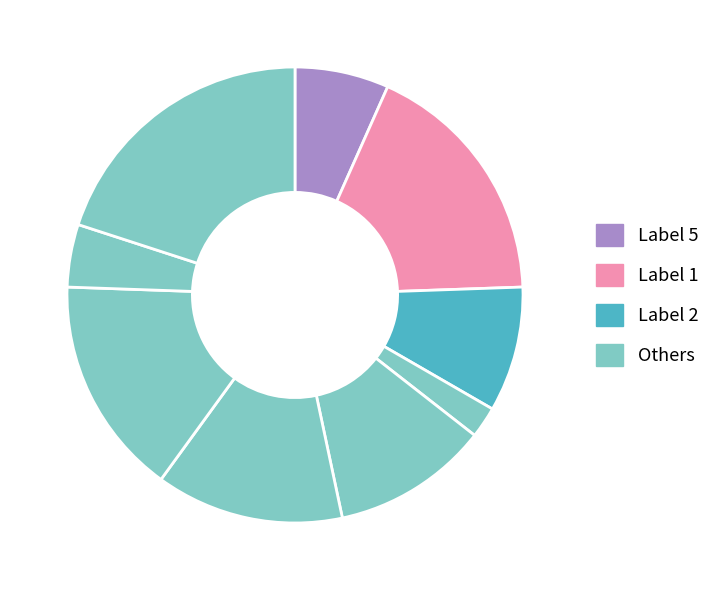

To the nearest percent, what is the average slice percentage?

11%